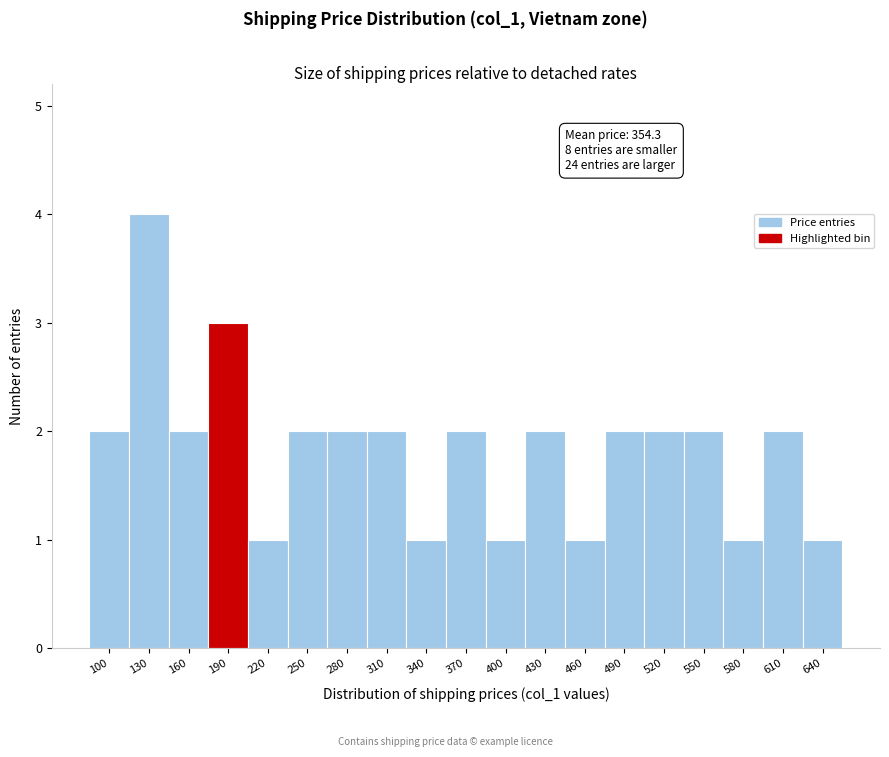

Reading right to left, list all the values displayed in this chart.

640=1	610=2	580=1	550=2	520=2	490=2	460=1	430=2	400=1	370=2	340=1	310=2	280=2	250=2	220=1	190=3	160=2	130=4	100=2